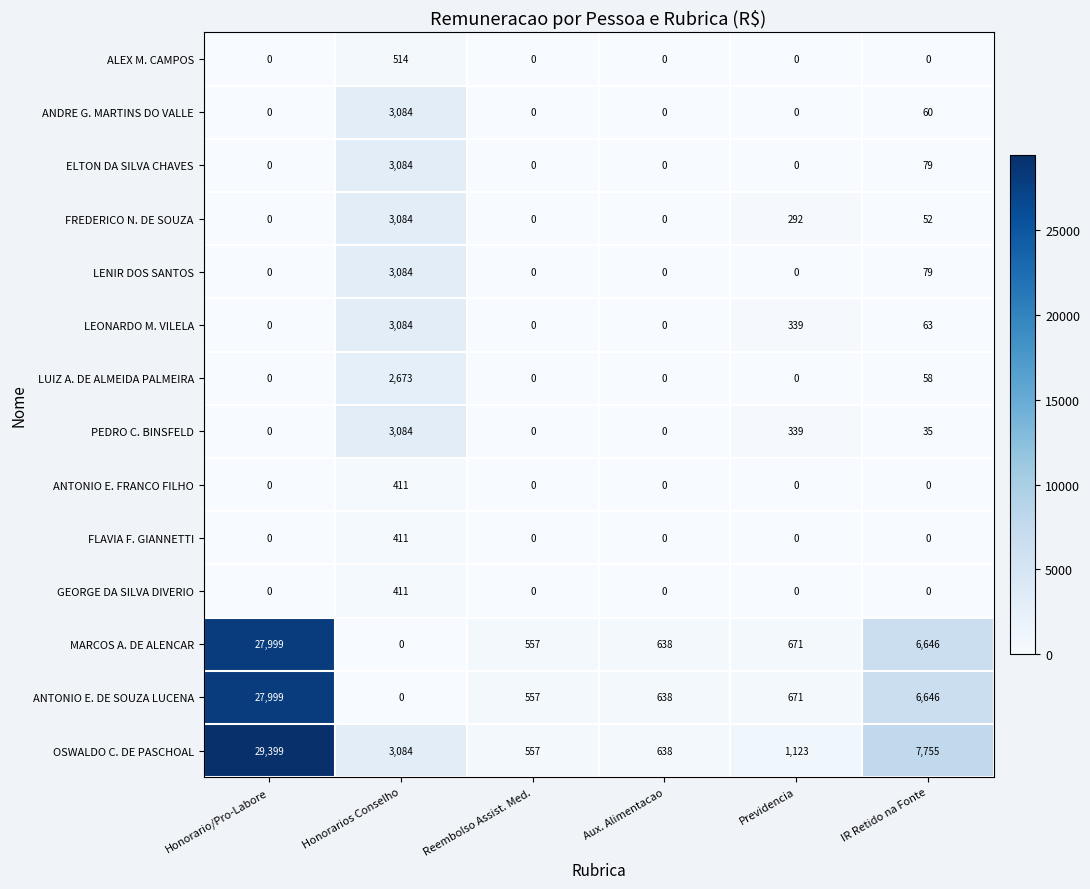

At which label is PEDRO C. BINSFELD closest to 1542?

Previdencia